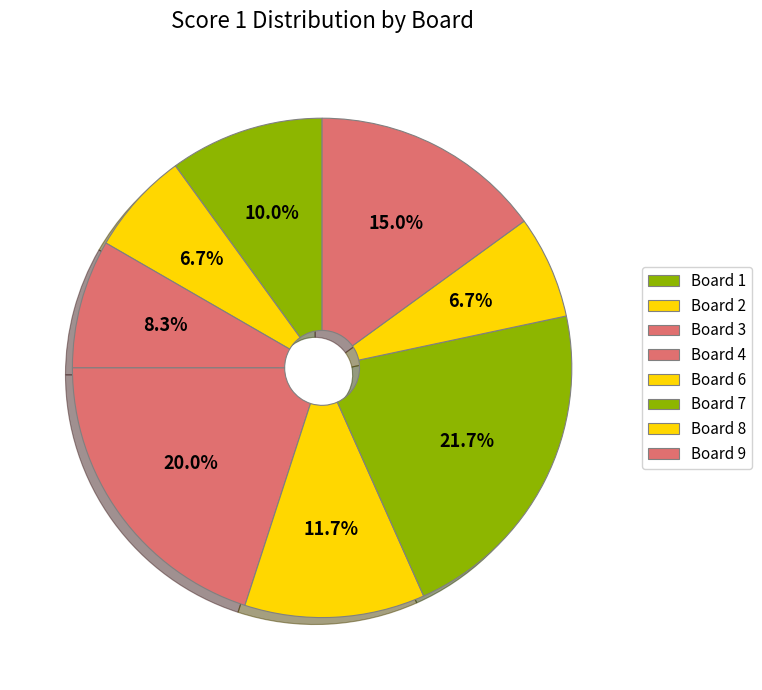

What is the change in value from Board 4 to Board 9?

-3